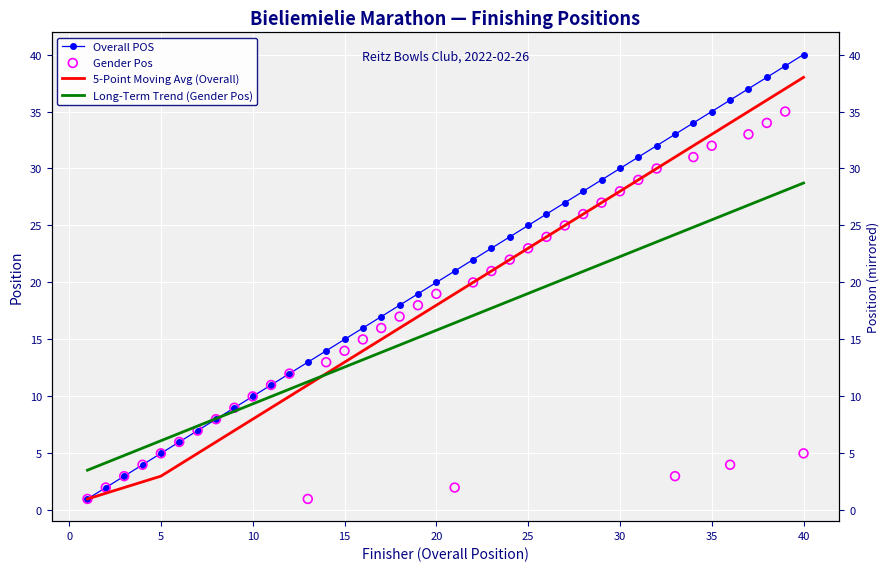

What are all the series names shown in the legend?

Overall POS, 5-Point Moving Avg (Overall), Long-Term Trend (Gender Pos), Gender Pos